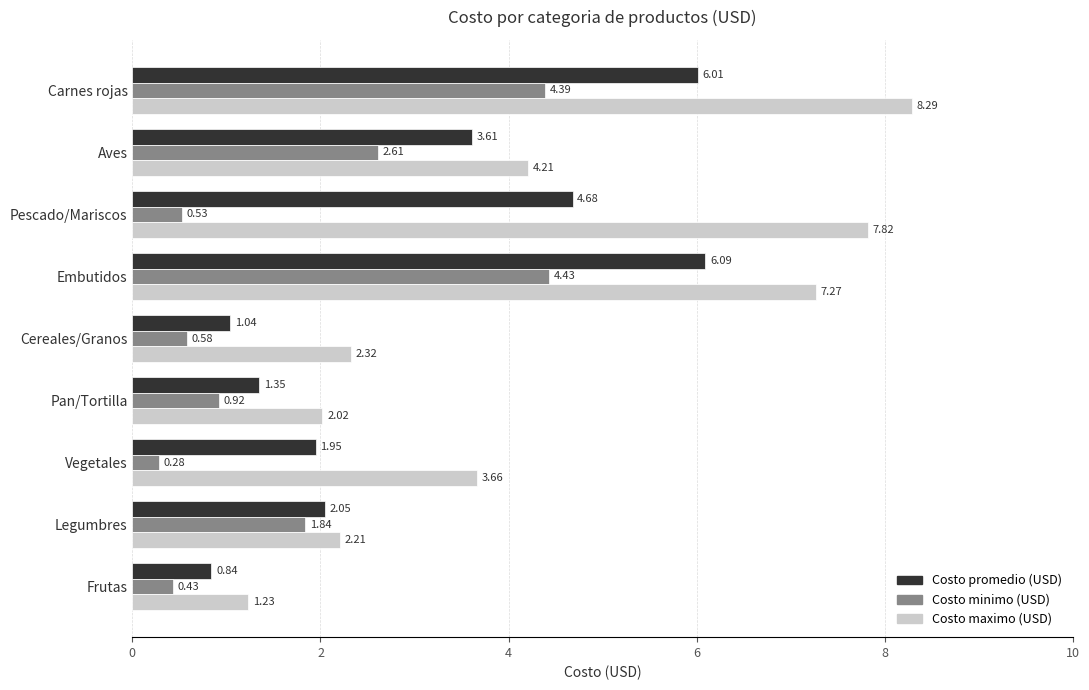

At how many categories does at least one series exceed 8?

1